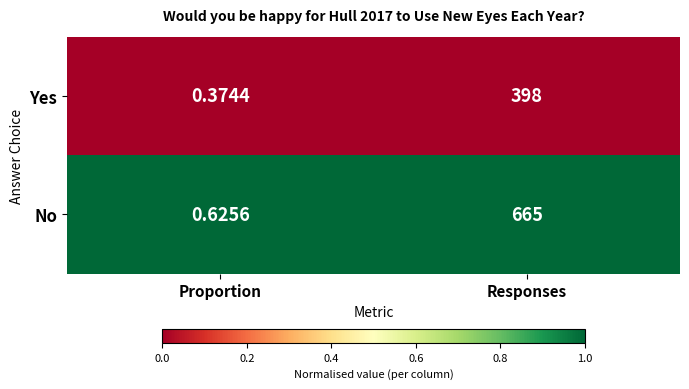

List the series in order of their peak value, lowest first.

Yes, No